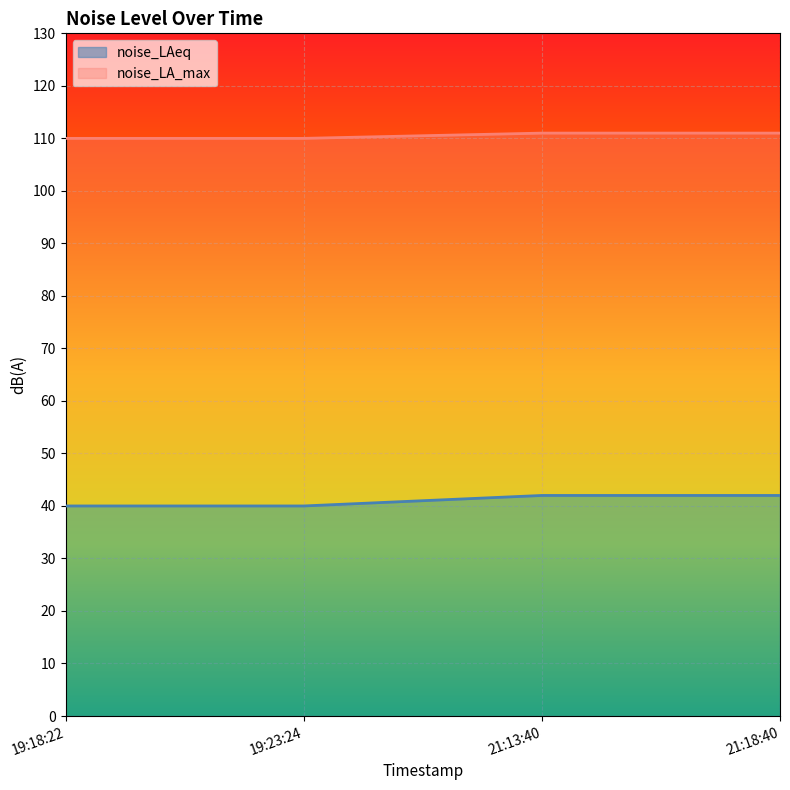

Reading left to right, transcribe all the data shown in this chart.

noise_LAeq: 40	40	42	42
noise_LA_max: 110	110	111	111